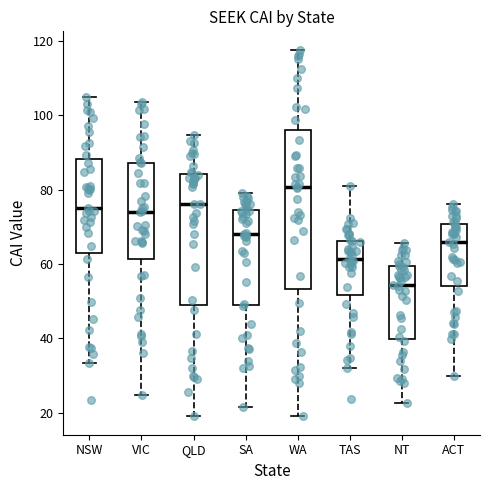

Which box's median line is the highest?

WA